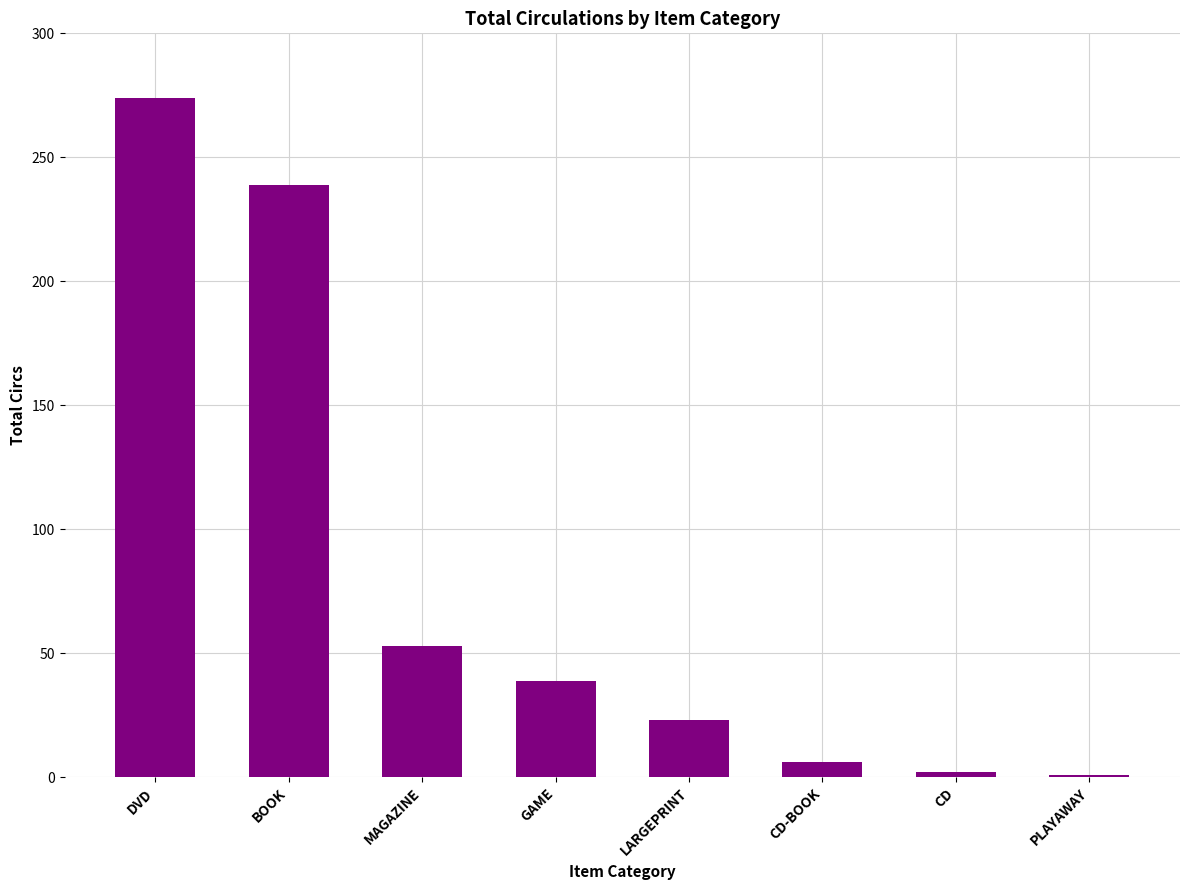

Approximately how many times larger is the value at DVD compared to LARGEPRINT?

11.9